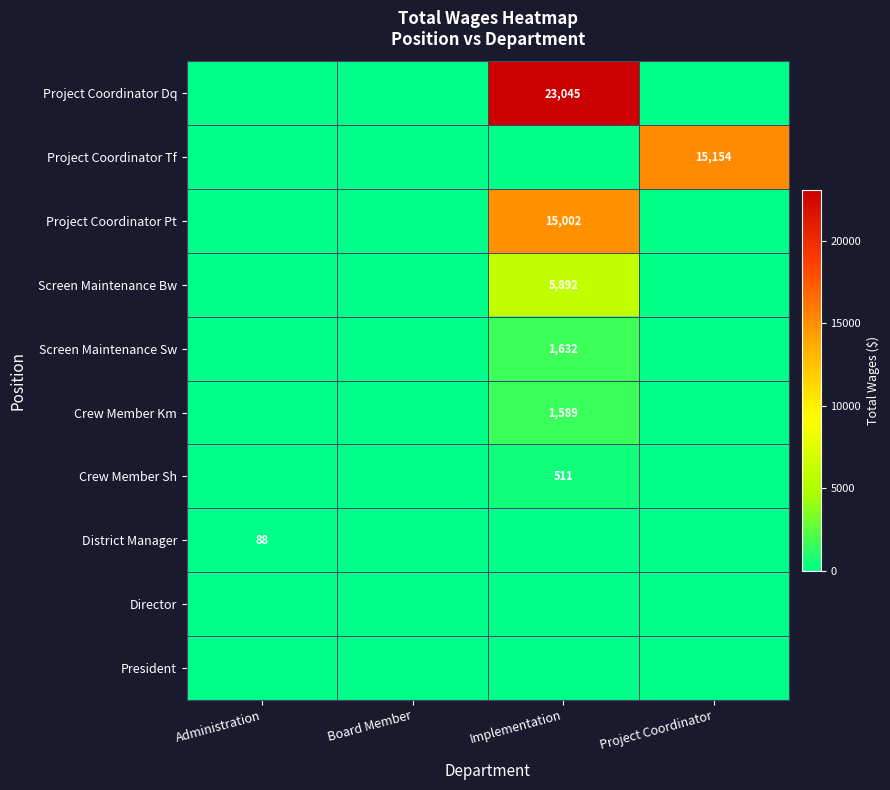

At which category does the chart reach its minimum across all series?

Administration